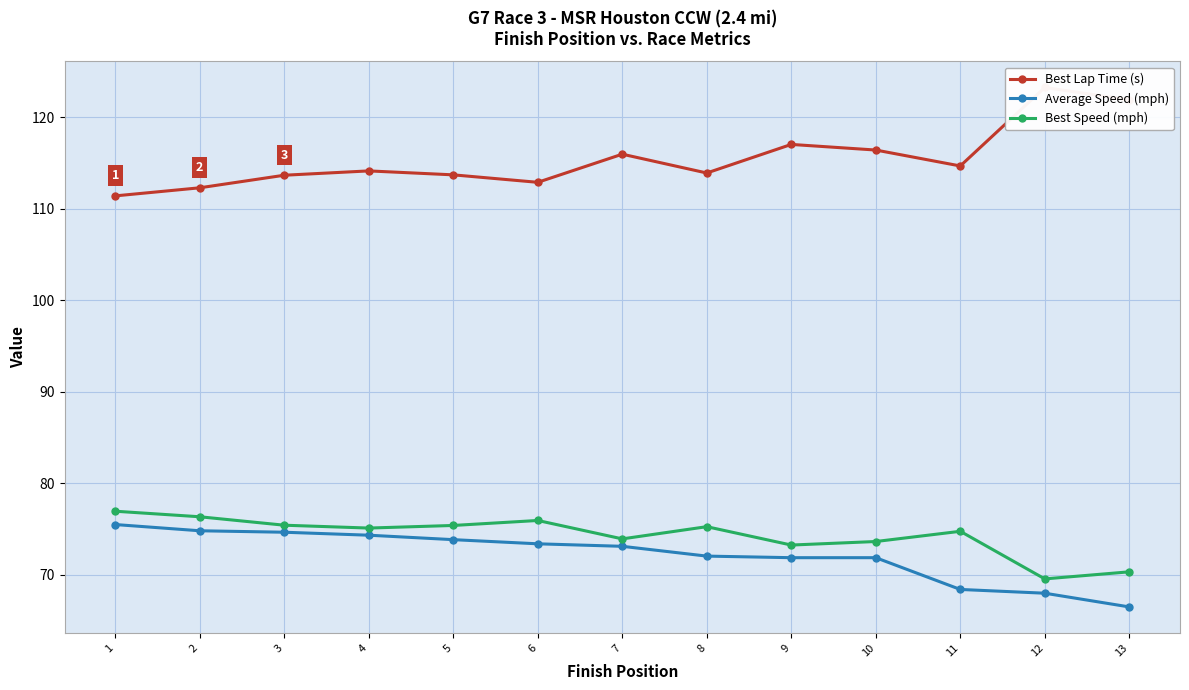

Reading left to right, extract all data points from this chart.

Best Lap Time (s): 111.4	112.3	113.6	114.1	113.7	112.9	115.9	113.9	117.0	116.4	114.7	123.2	121.9
Average Speed (mph): 75.5	74.8	74.6	74.3	73.8	73.4	73.1	72.0	71.8	71.8	68.4	68.0	66.5
Best Speed (mph): 76.9	76.3	75.4	75.1	75.4	75.9	73.9	75.2	73.2	73.6	74.7	69.5	70.3